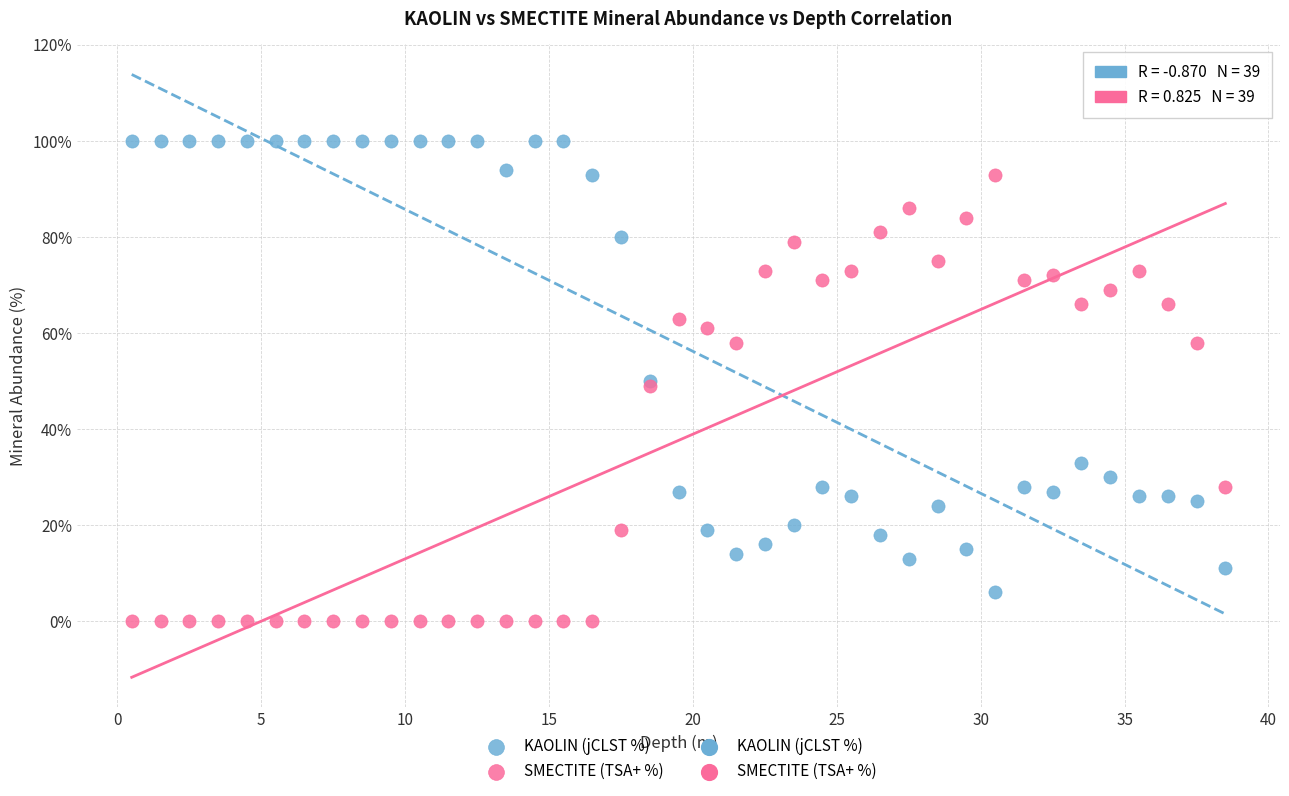

Which series contains the lowest Y value?

SMECTITE (TSA+ %)